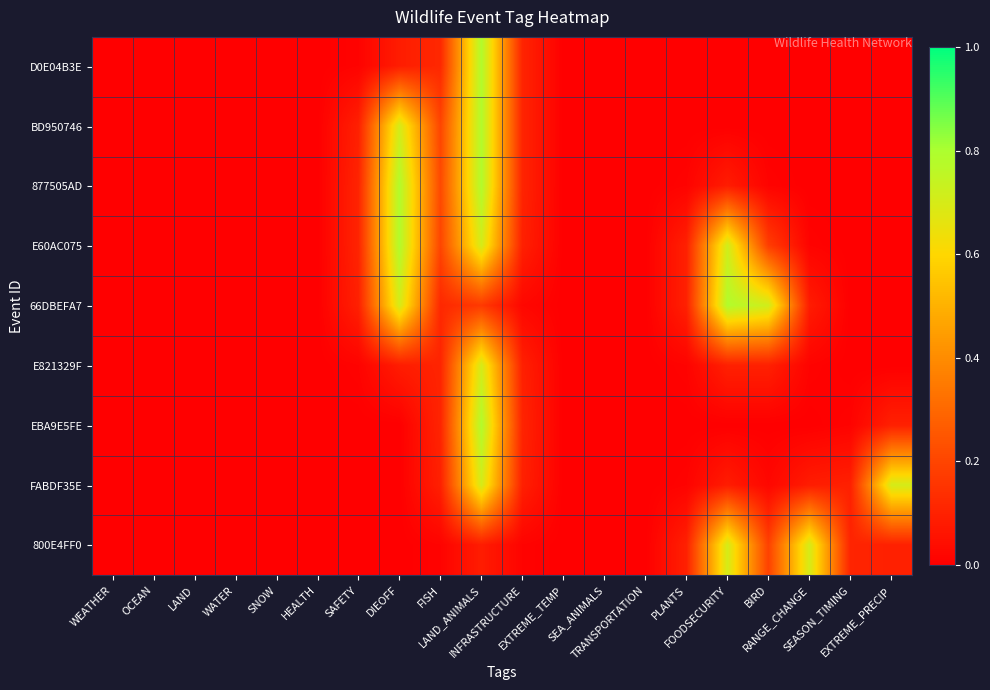

Reading left to right, extract all data points from this chart.

D0E04B3E: WEATHER=0.0	OCEAN=0.0	LAND=0.0	WATER=0.0	SNOW=0.0	HEALTH=0.0	SAFETY=0.0	DIEOFF=0.1	FISH=0.1	LAND_ANIMALS=0.8	INFRASTRUCTURE=0.1	EXTREME_TEMP=0.0	SEA_ANIMALS=0.0	TRANSPORTATION=0.0	PLANTS=0.0	FOODSECURITY=0.0	BIRD=0.0	RANGE_CHANGE=0.0	SEASON_TIMING=0.0	EXTREME_PRECIP=0.0
BD950746: WEATHER=0.0	OCEAN=0.0	LAND=0.0	WATER=0.0	SNOW=0.0	HEALTH=0.0	SAFETY=0.1	DIEOFF=0.7	FISH=0.2	LAND_ANIMALS=0.8	INFRASTRUCTURE=0.1	EXTREME_TEMP=0.0	SEA_ANIMALS=0.0	TRANSPORTATION=0.0	PLANTS=0.0	FOODSECURITY=0.0	BIRD=0.0	RANGE_CHANGE=0.0	SEASON_TIMING=0.0	EXTREME_PRECIP=0.0
877505AD: WEATHER=0.0	OCEAN=0.0	LAND=0.0	WATER=0.0	SNOW=0.0	HEALTH=0.0	SAFETY=0.1	DIEOFF=0.8	FISH=0.2	LAND_ANIMALS=0.8	INFRASTRUCTURE=0.1	EXTREME_TEMP=0.0	SEA_ANIMALS=0.0	TRANSPORTATION=0.0	PLANTS=0.0	FOODSECURITY=0.1	BIRD=0.0	RANGE_CHANGE=0.0	SEASON_TIMING=0.0	EXTREME_PRECIP=0.0
E60AC075: WEATHER=0.0	OCEAN=0.0	LAND=0.0	WATER=0.0	SNOW=0.0	HEALTH=0.0	SAFETY=0.1	DIEOFF=0.8	FISH=0.2	LAND_ANIMALS=0.7	INFRASTRUCTURE=0.1	EXTREME_TEMP=0.0	SEA_ANIMALS=0.0	TRANSPORTATION=0.0	PLANTS=0.1	FOODSECURITY=0.7	BIRD=0.2	RANGE_CHANGE=0.0	SEASON_TIMING=0.0	EXTREME_PRECIP=0.0
66DBEFA7: WEATHER=0.0	OCEAN=0.0	LAND=0.0	WATER=0.0	SNOW=0.0	HEALTH=0.0	SAFETY=0.1	DIEOFF=0.7	FISH=0.1	LAND_ANIMALS=0.2	INFRASTRUCTURE=0.0	EXTREME_TEMP=0.0	SEA_ANIMALS=0.0	TRANSPORTATION=0.0	PLANTS=0.1	FOODSECURITY=0.8	BIRD=0.7	RANGE_CHANGE=0.1	SEASON_TIMING=0.0	EXTREME_PRECIP=0.0
E821329F: WEATHER=0.0	OCEAN=0.0	LAND=0.0	WATER=0.0	SNOW=0.0	HEALTH=0.0	SAFETY=0.0	DIEOFF=0.1	FISH=0.1	LAND_ANIMALS=0.7	INFRASTRUCTURE=0.1	EXTREME_TEMP=0.0	SEA_ANIMALS=0.0	TRANSPORTATION=0.0	PLANTS=0.0	FOODSECURITY=0.1	BIRD=0.1	RANGE_CHANGE=0.0	SEASON_TIMING=0.0	EXTREME_PRECIP=0.0
EBA9E5FE: WEATHER=0.0	OCEAN=0.0	LAND=0.0	WATER=0.0	SNOW=0.0	HEALTH=0.0	SAFETY=0.0	DIEOFF=0.0	FISH=0.1	LAND_ANIMALS=0.8	INFRASTRUCTURE=0.1	EXTREME_TEMP=0.0	SEA_ANIMALS=0.0	TRANSPORTATION=0.0	PLANTS=0.0	FOODSECURITY=0.0	BIRD=0.0	RANGE_CHANGE=0.0	SEASON_TIMING=0.0	EXTREME_PRECIP=0.1
FABDF35E: WEATHER=0.0	OCEAN=0.0	LAND=0.0	WATER=0.0	SNOW=0.0	HEALTH=0.0	SAFETY=0.0	DIEOFF=0.0	FISH=0.1	LAND_ANIMALS=0.7	INFRASTRUCTURE=0.1	EXTREME_TEMP=0.0	SEA_ANIMALS=0.0	TRANSPORTATION=0.0	PLANTS=0.0	FOODSECURITY=0.1	BIRD=0.0	RANGE_CHANGE=0.1	SEASON_TIMING=0.1	EXTREME_PRECIP=0.7
800E4FF0: WEATHER=0.0	OCEAN=0.0	LAND=0.0	WATER=0.0	SNOW=0.0	HEALTH=0.0	SAFETY=0.0	DIEOFF=0.0	FISH=0.0	LAND_ANIMALS=0.1	INFRASTRUCTURE=0.0	EXTREME_TEMP=0.0	SEA_ANIMALS=0.0	TRANSPORTATION=0.0	PLANTS=0.1	FOODSECURITY=0.7	BIRD=0.2	RANGE_CHANGE=0.7	SEASON_TIMING=0.1	EXTREME_PRECIP=0.1